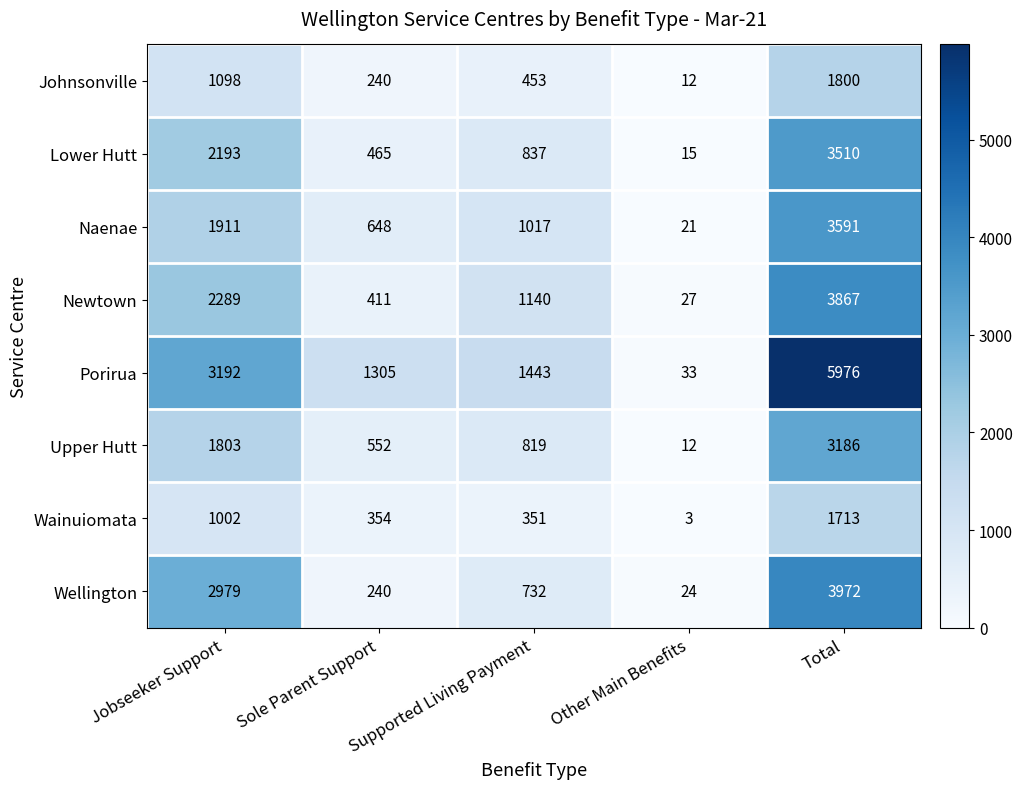

Between Jobseeker Support and Supported Living Payment, which series saw the biggest shift?

Wellington